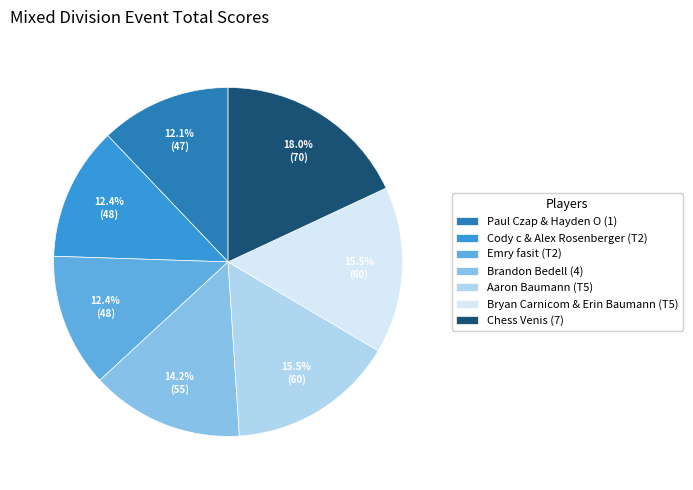

What portion of the pie excludes Paul Czap & Hayden O (1)?

87.9%